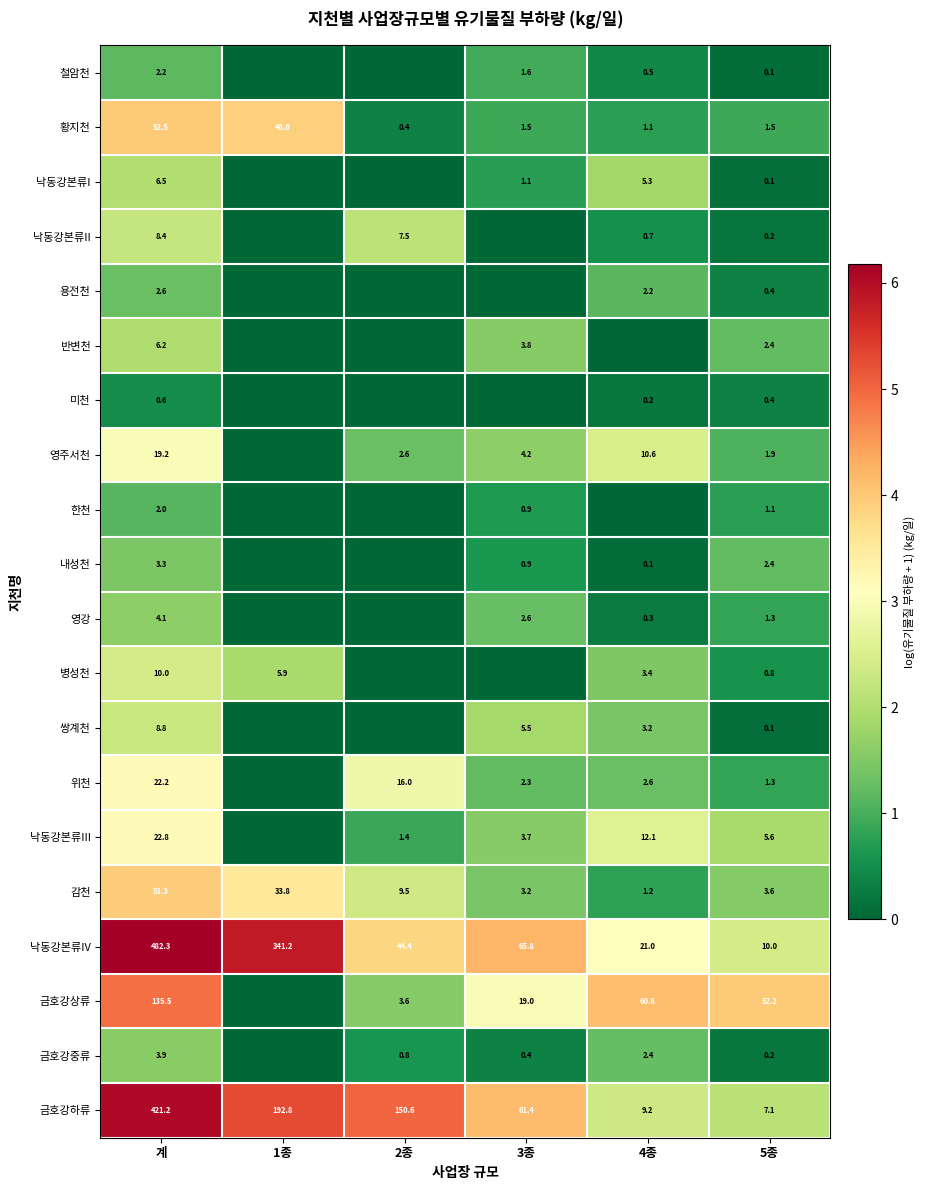

Which has a higher value, 1종 or 5종?

5종